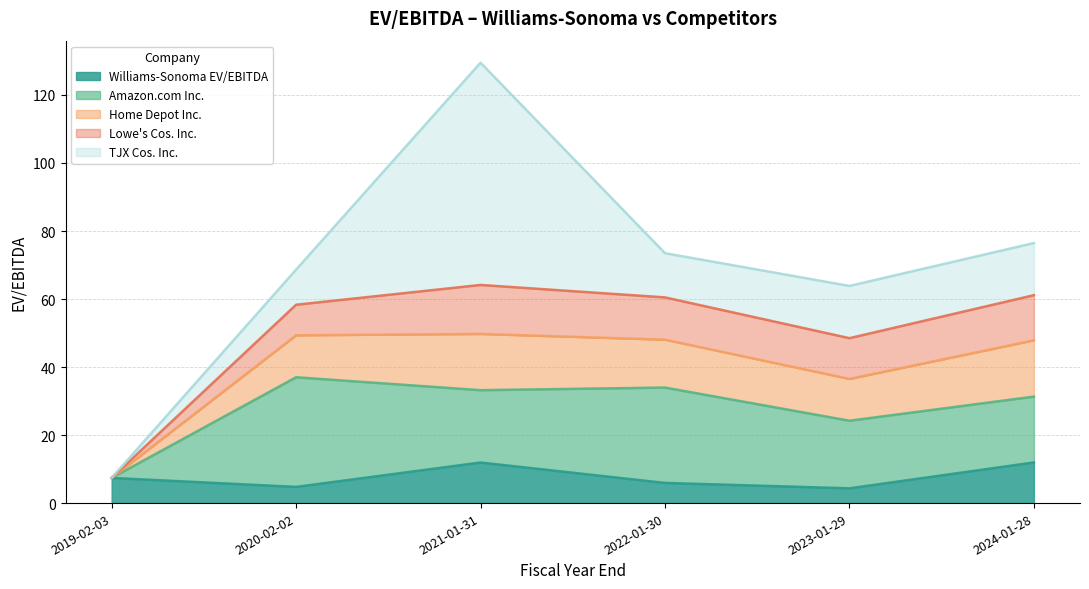

How many positive values does the Amazon.com Inc. series have?

5